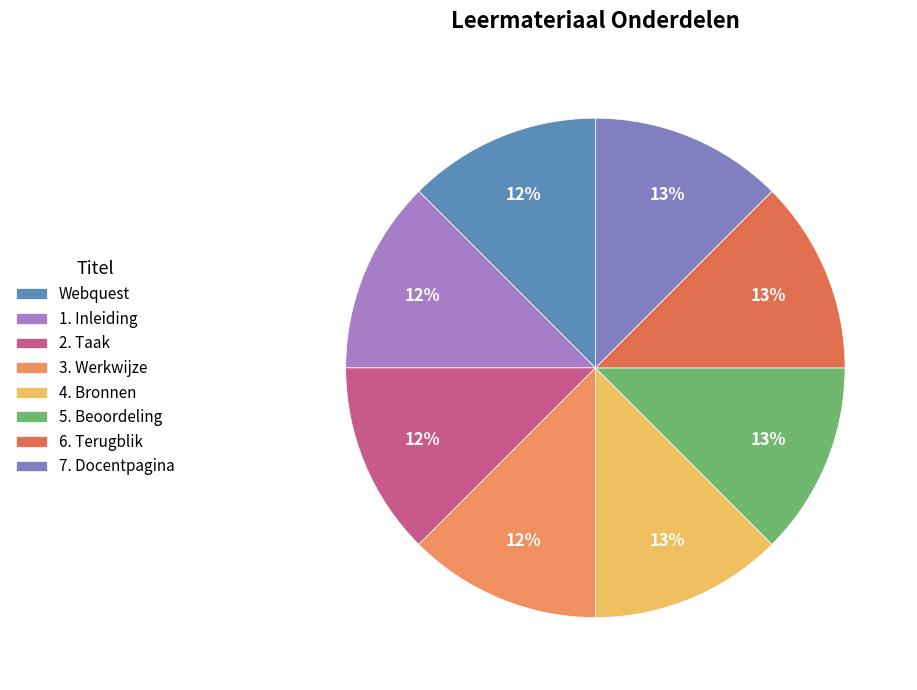

Is there any slice that represents more than half of the pie?

No